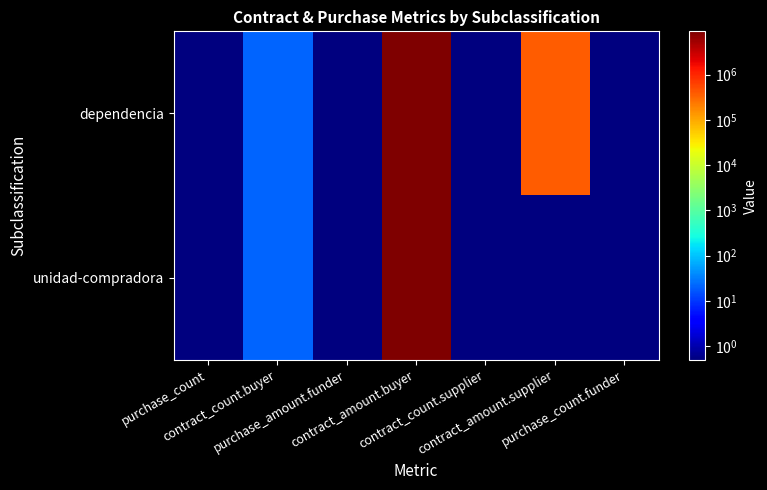

List the series in order of their overall mean, lowest first.

unidad-compradora, dependencia